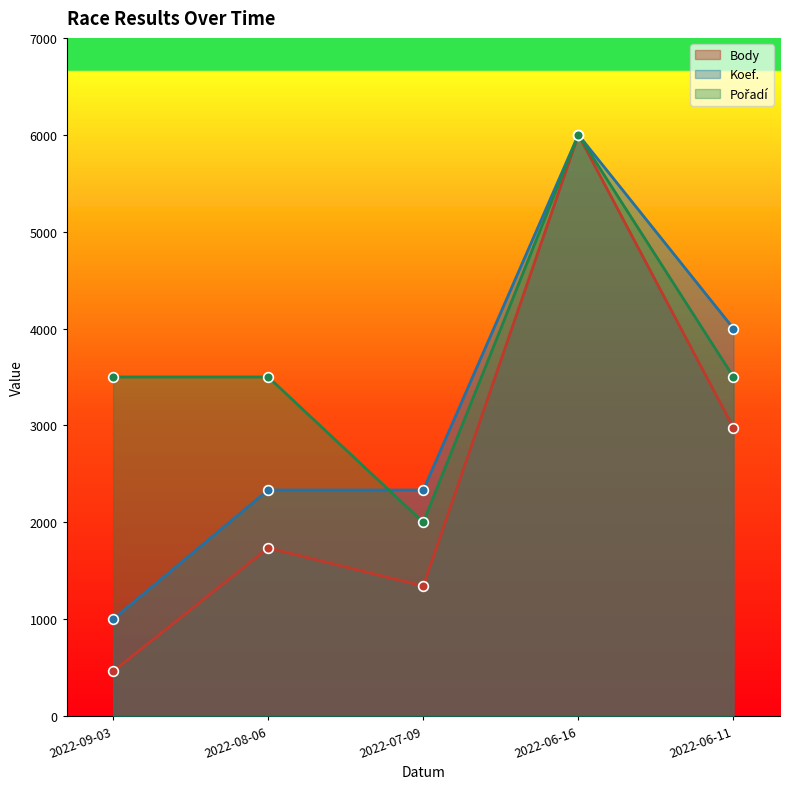

At which category does Pořadí reach its first local valley?

2022-07-09